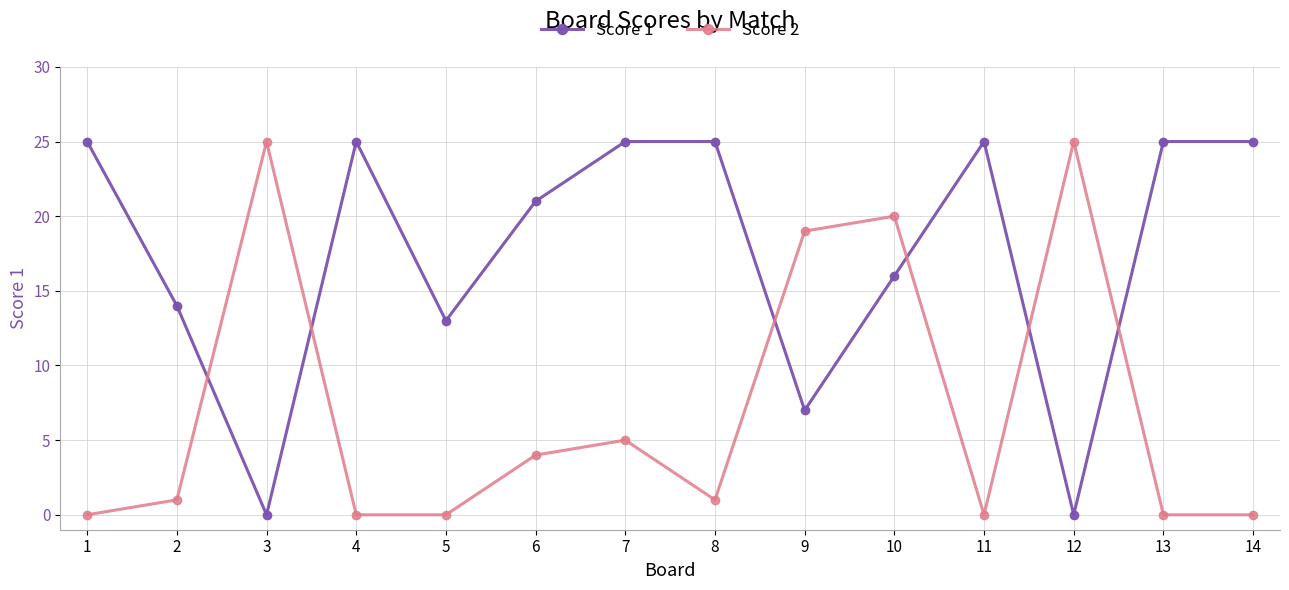

How many categories are shown in the chart?

14